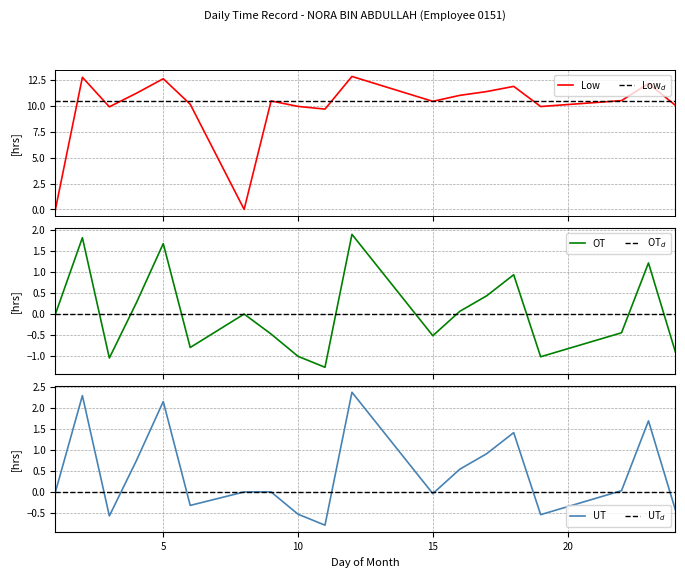

At which category does the chart reach its peak across all series?

12